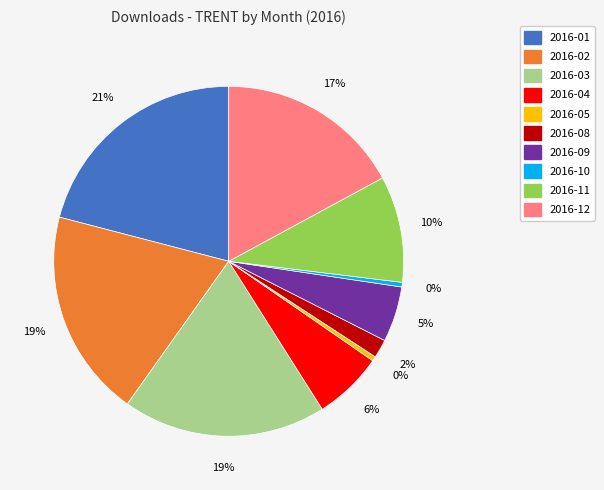

To the nearest percent, what is the average slice percentage?

8%